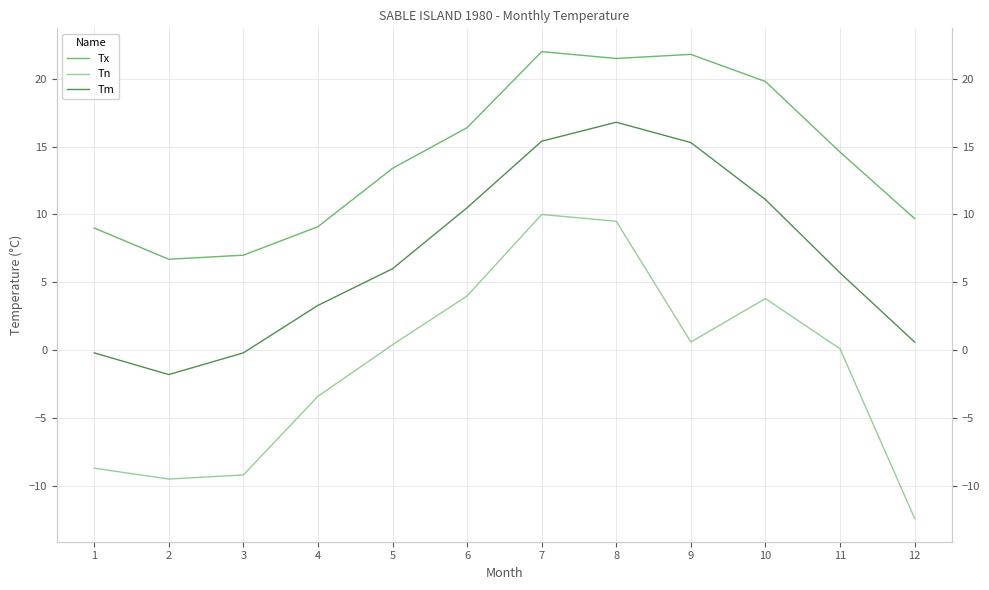

What is the maximum value shown in the chart?

22.0